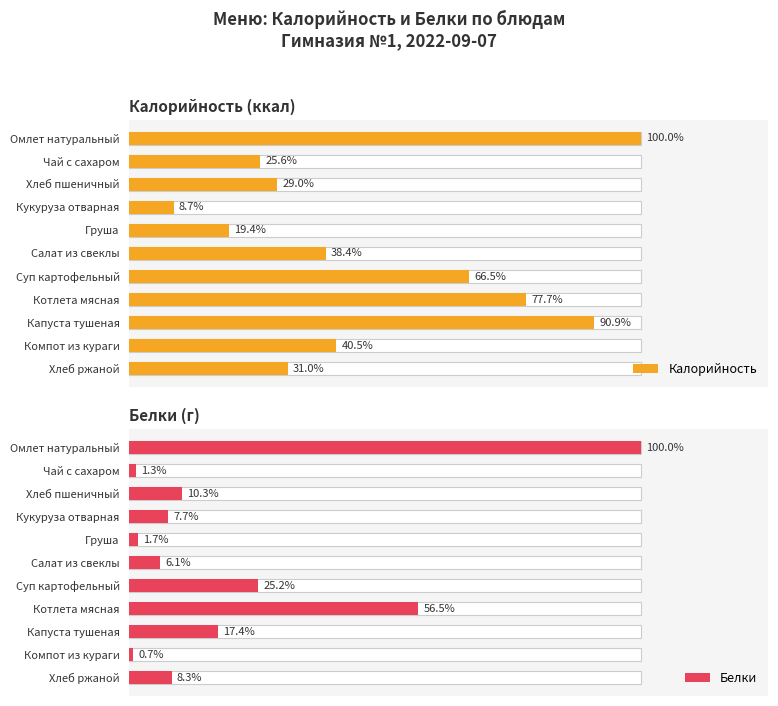

Count the number of categories in the chart.

11